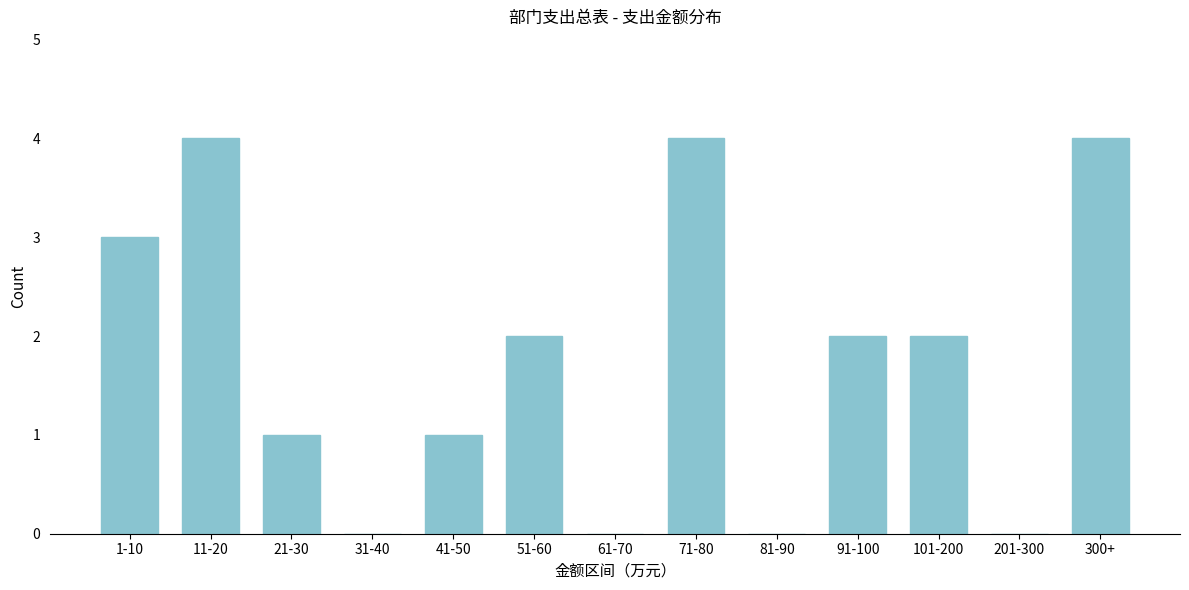

Reading left to right, transcribe all the data shown in this chart.

1-10=3	11-20=4	21-30=1	31-40=0	41-50=1	51-60=2	61-70=0	71-80=4	81-90=0	91-100=2	101-200=2	201-300=0	300+=4